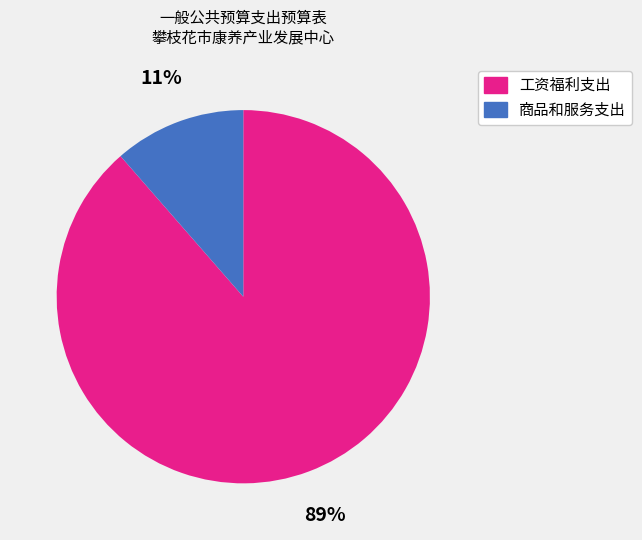

Is there a majority slice in this chart?

Yes